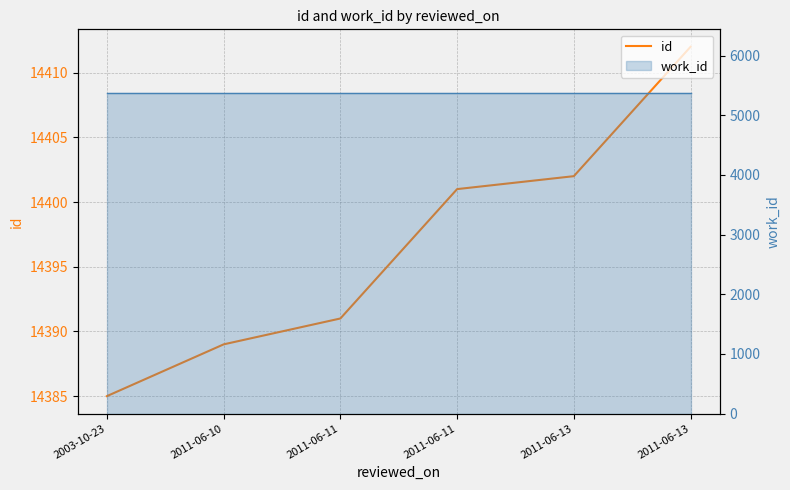

How many data points are above 14401?

2